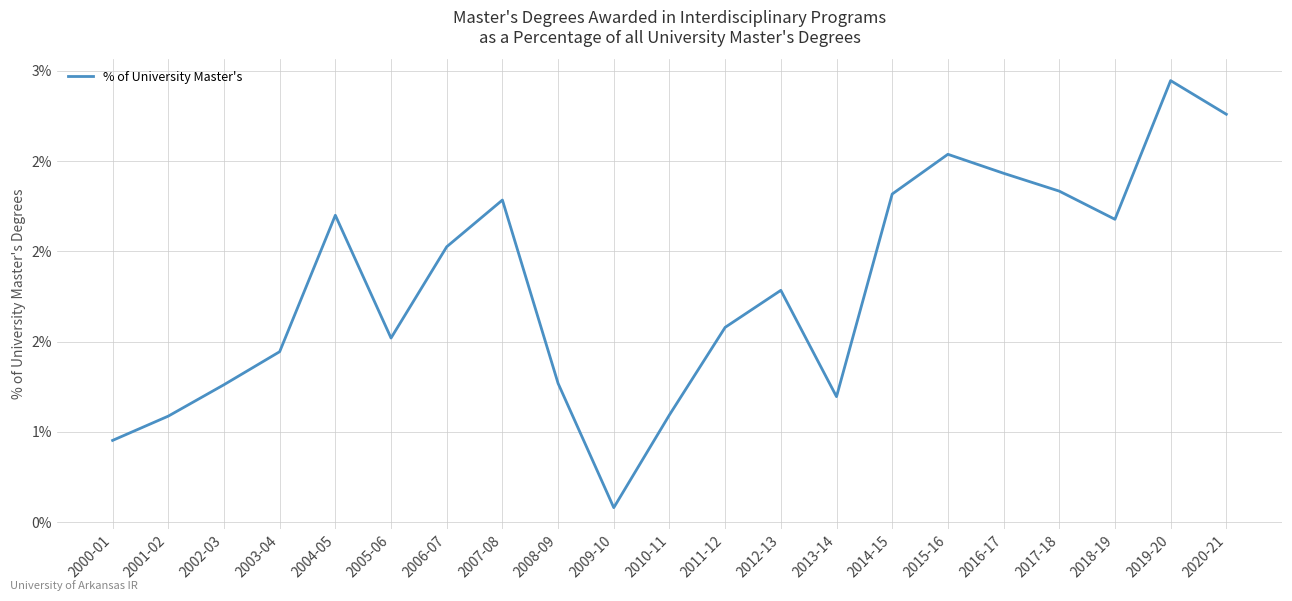

Which category has the highest value across all series?

2019-20